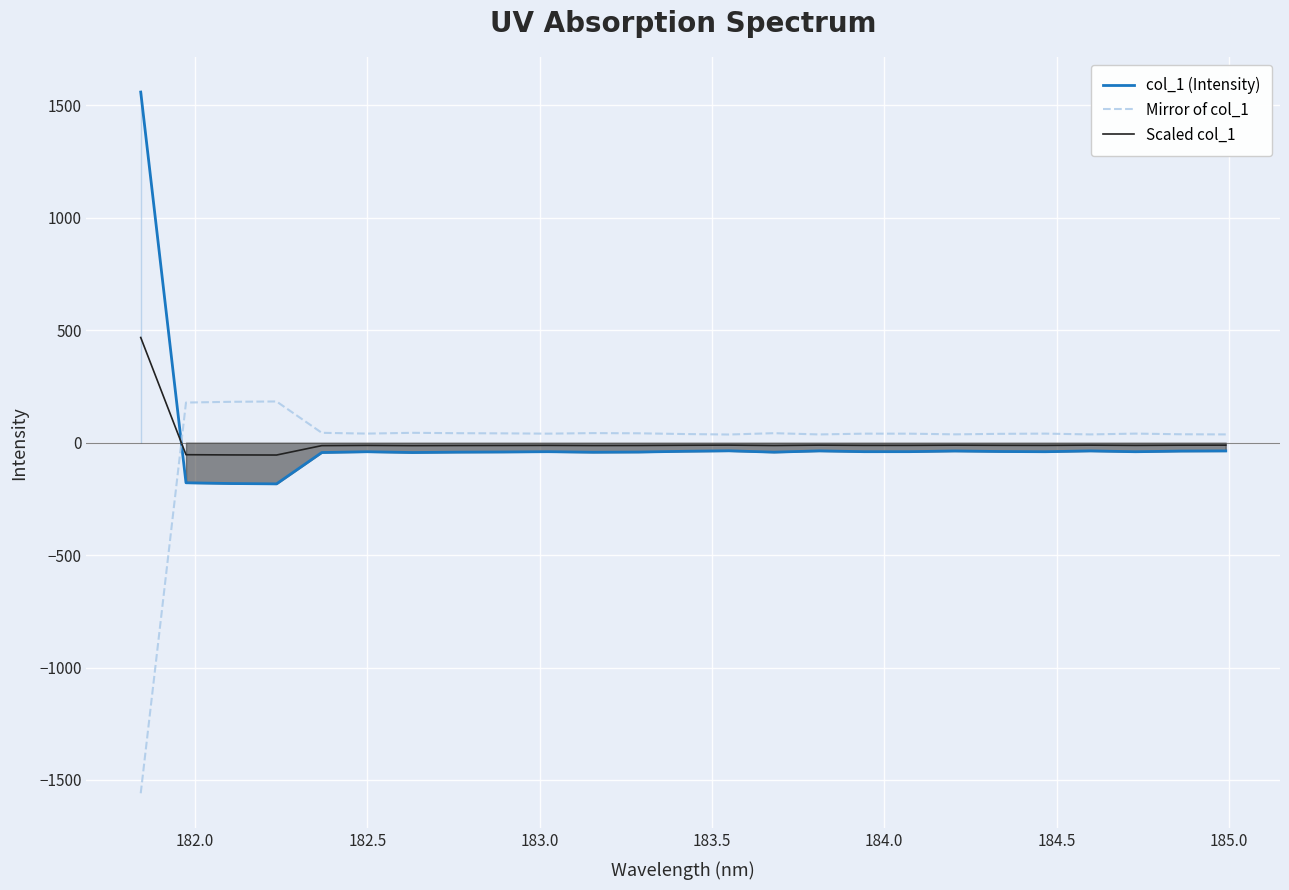

How many data points in Scaled col_1 are above -12?

10